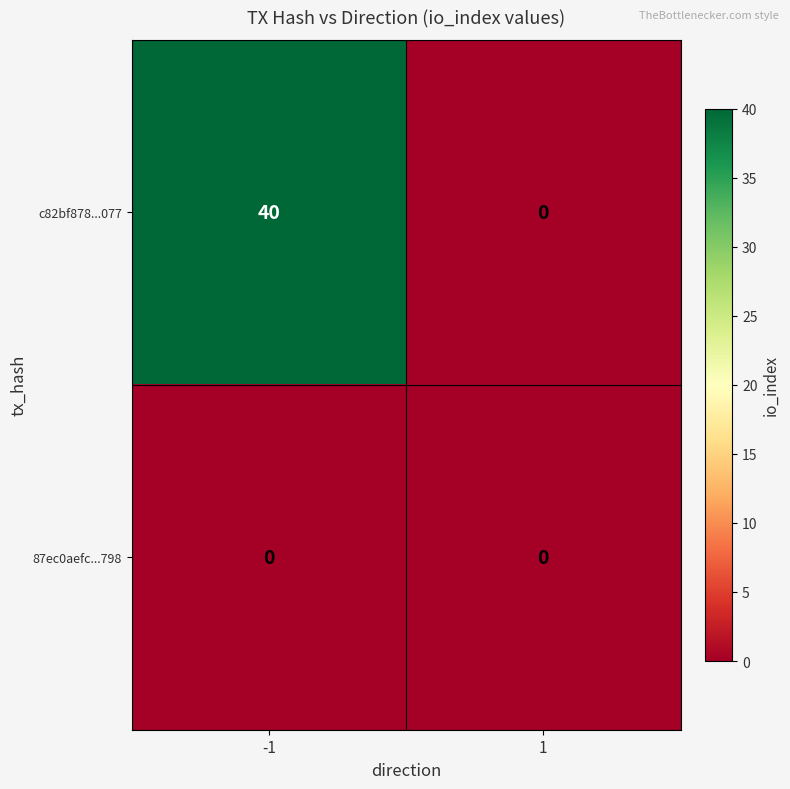

What is the greatest value displayed?

40